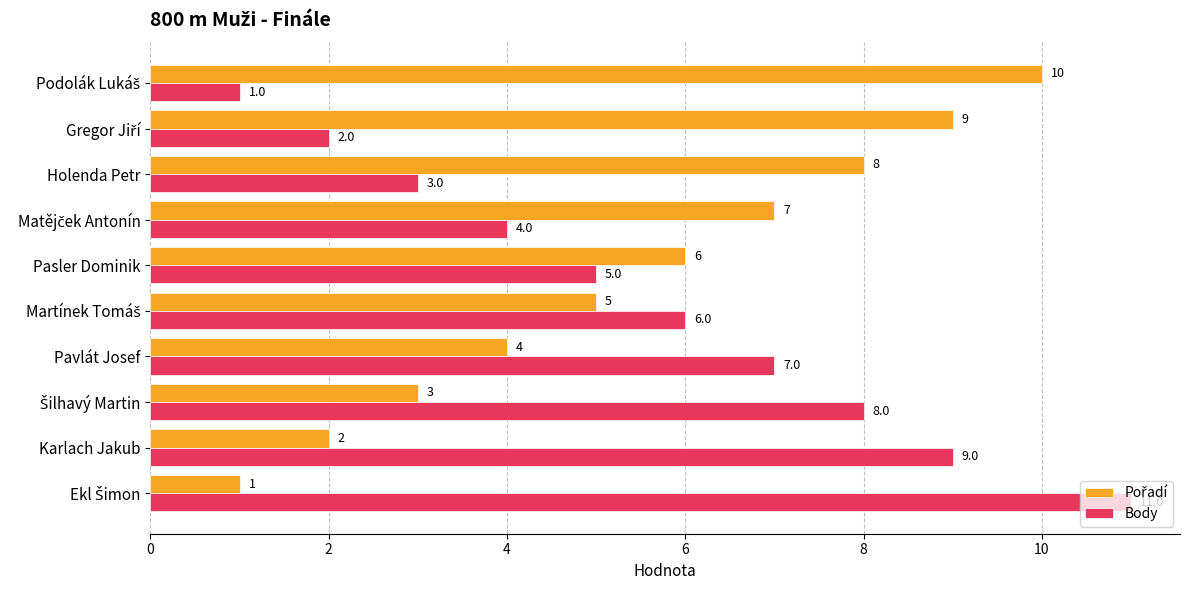

Count the Body values in the range 3 to 8.

6